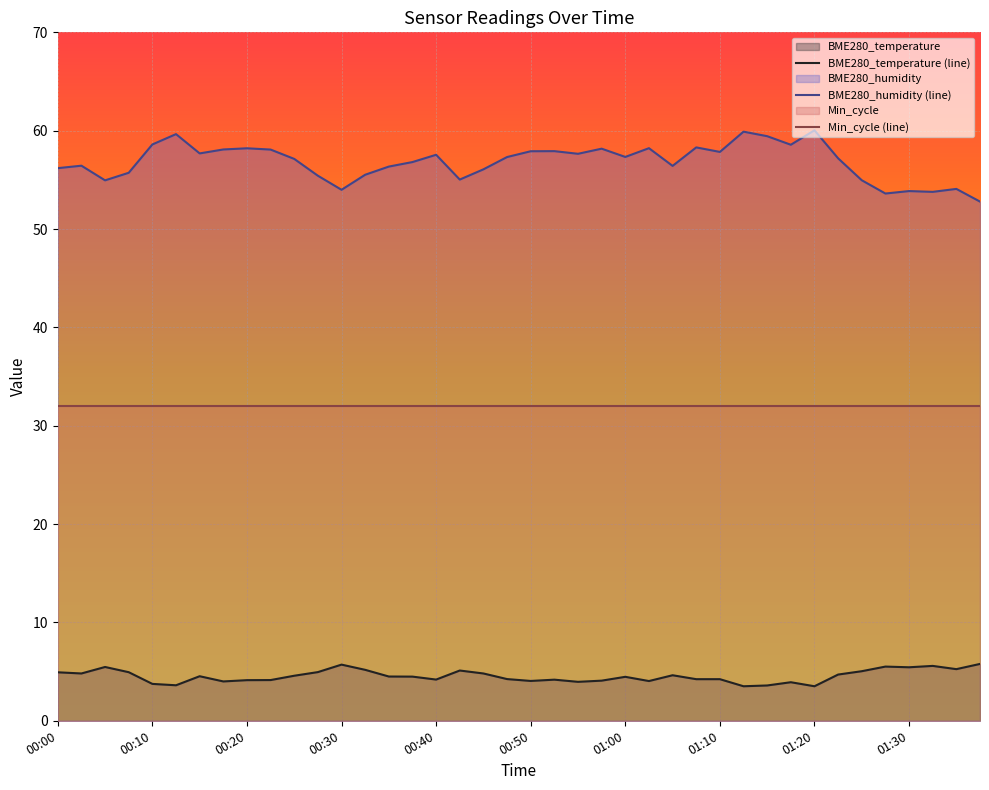

List the series in order of their overall mean, highest first.

BME280_humidity (line), Min_cycle (line), BME280_temperature (line)